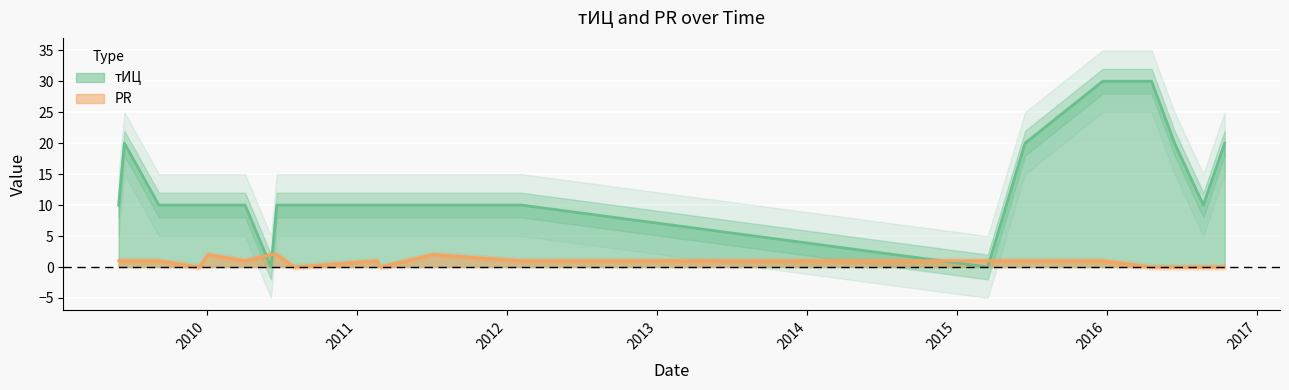

Between 2010-06-06 and 2015-12-22, which series saw the biggest shift?

тИЦ